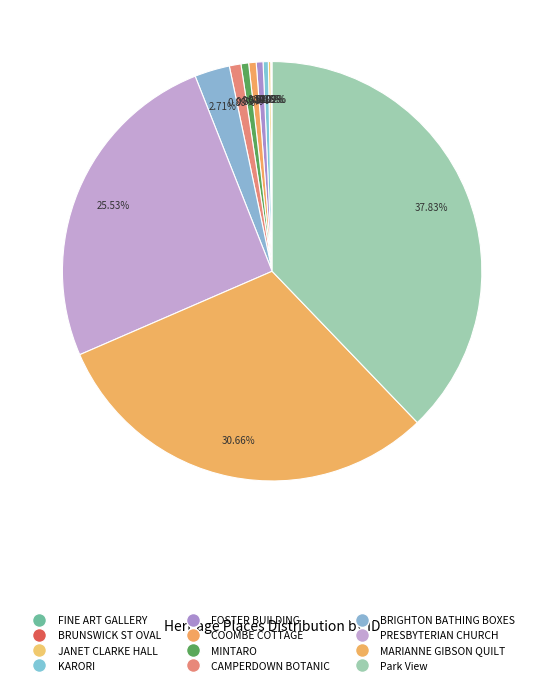

How many segments does this pie chart have?

12